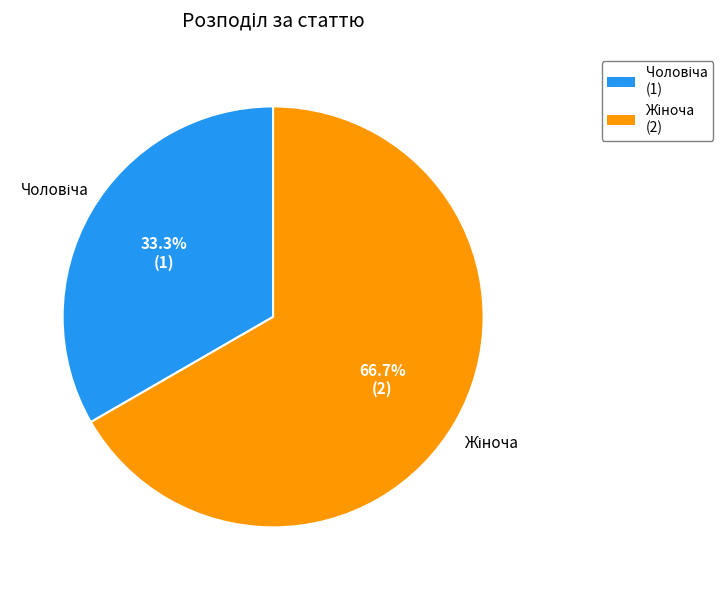

Is there a majority slice in this chart?

Yes